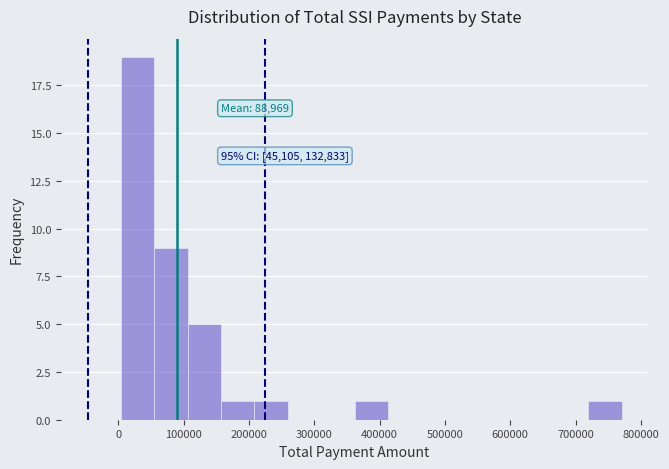

Over which range of the x-axis is the bar tallest?

0 to 50000